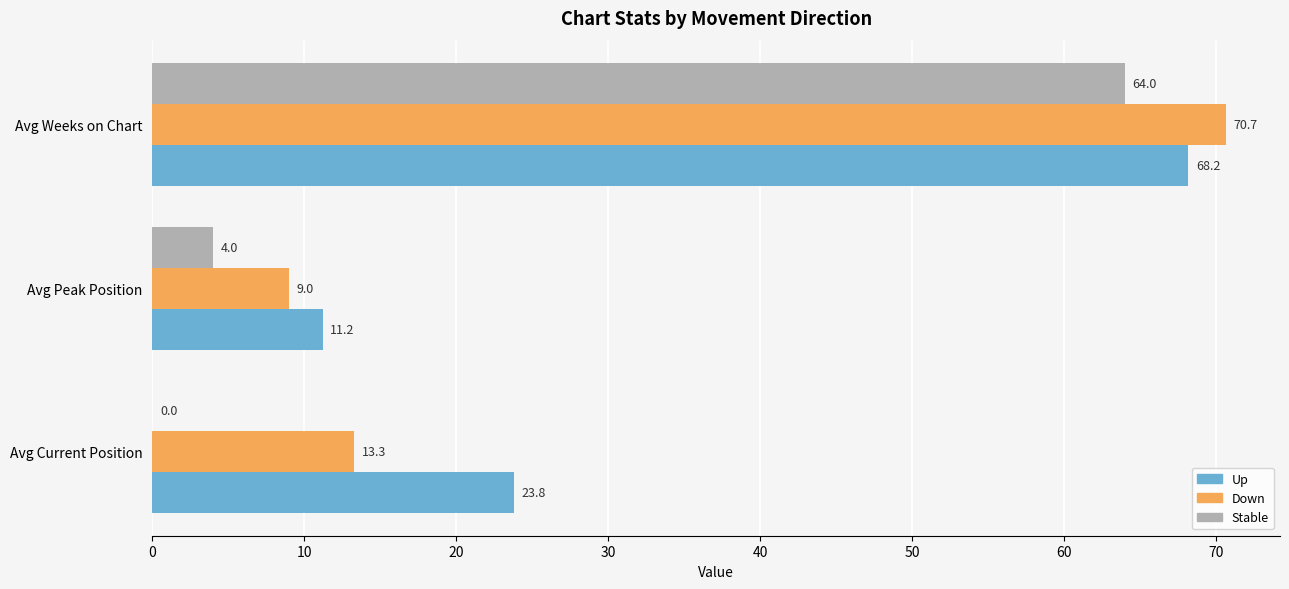

The Stable series shows 0.0 at Avg Current Position. True or false?

True